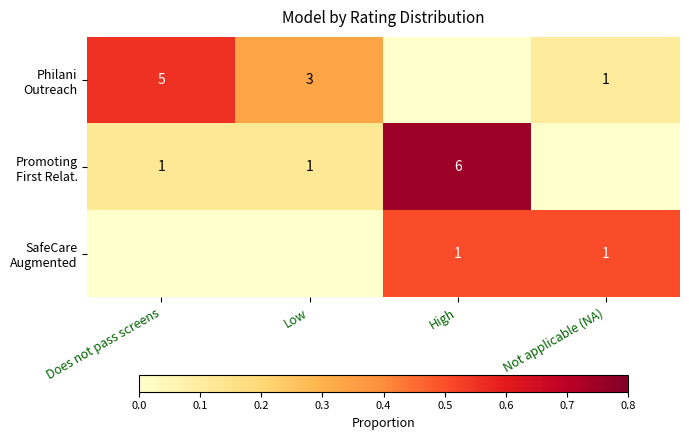

Which category has the highest value in the SafeCare Augmented series?

High